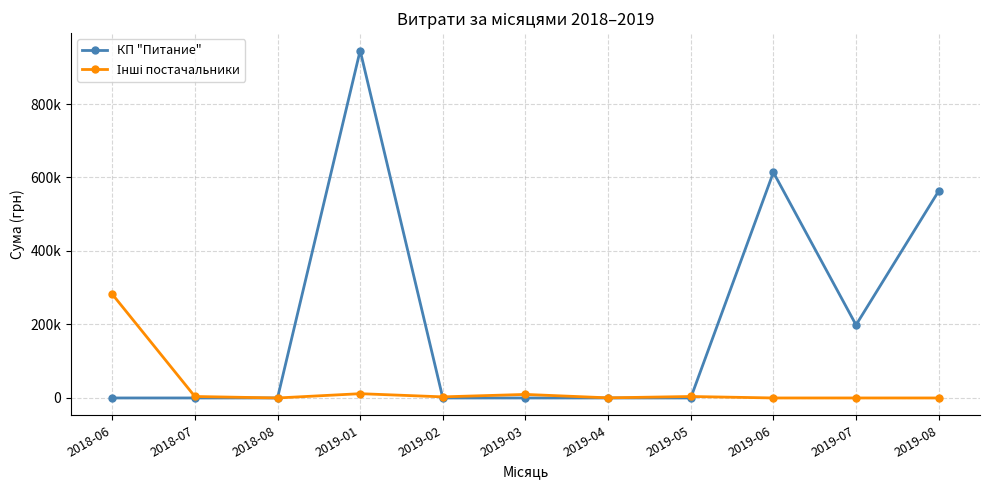

What is the sum of all Інші постачальники values?

315216.9